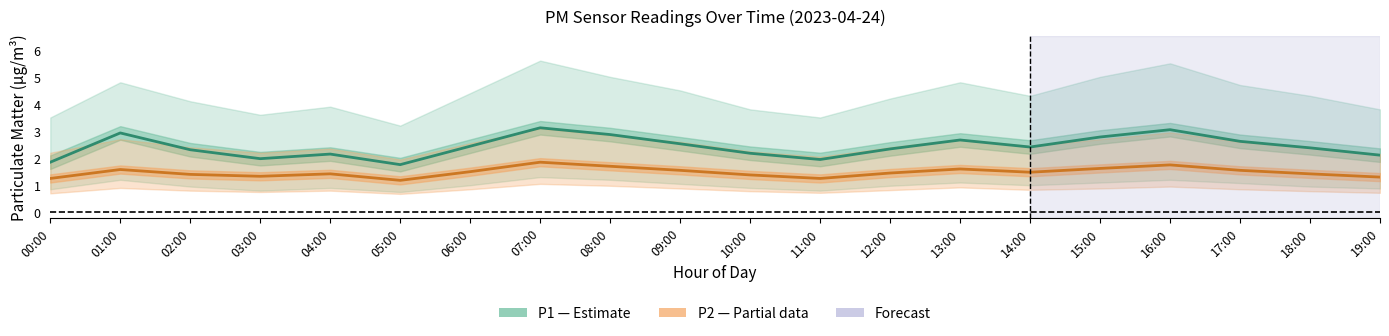

What is the minimum value shown in the chart?

1.2